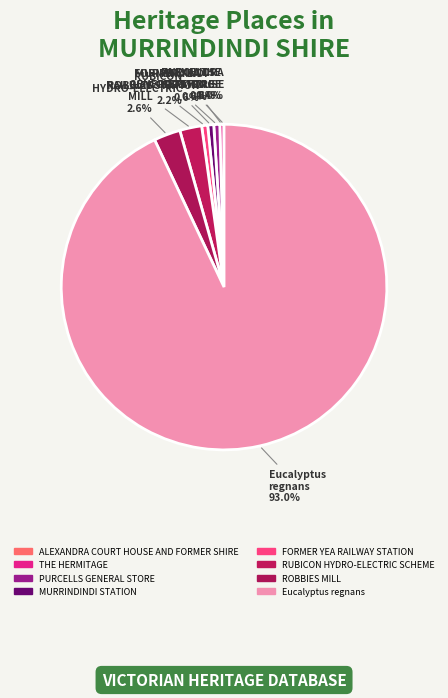

Rank the categories by value from highest to lowest.

Eucalyptus regnans, ROBBIES MILL, RUBICON HYDRO-ELECTRIC SCHEME, FORMER YEA RAILWAY STATION, MURRINDINDI STATION, PURCELLS GENERAL STORE, THE HERMITAGE, ALEXANDRA COURT HOUSE AND FORMER SHIRE